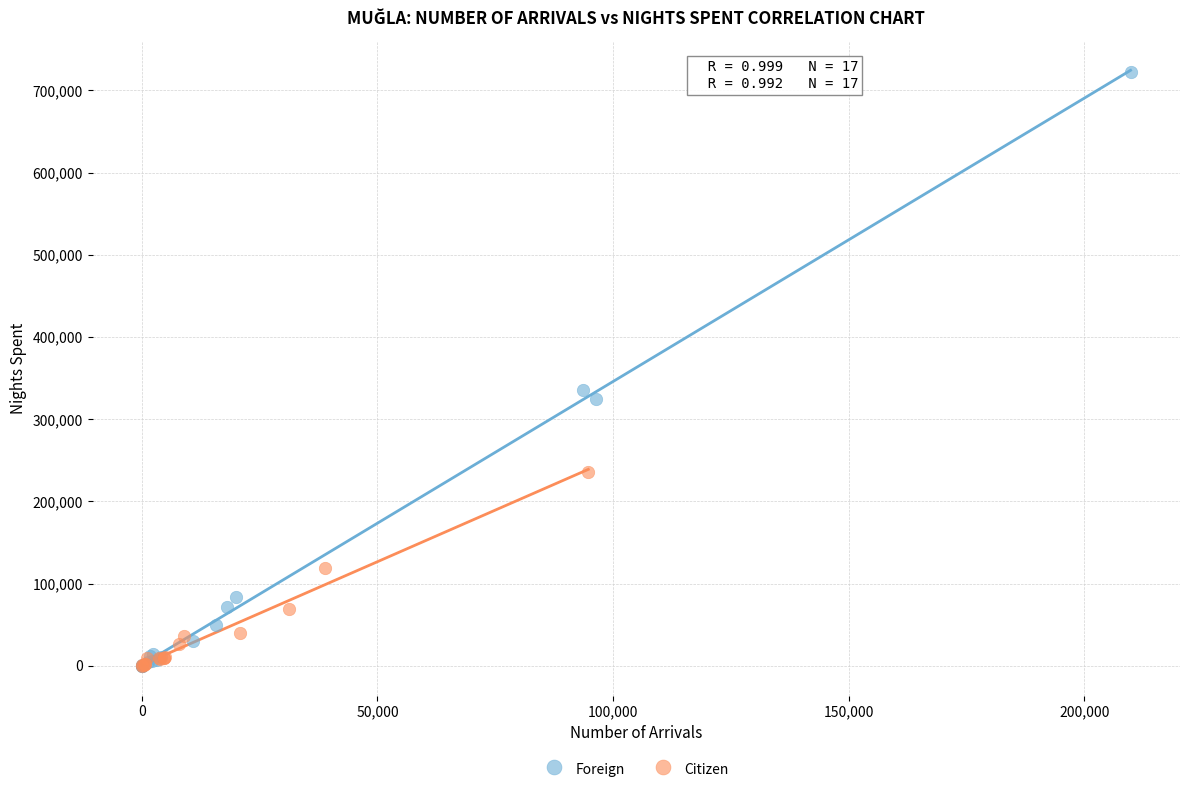

Which series has the widest spread of Y values?

Foreign